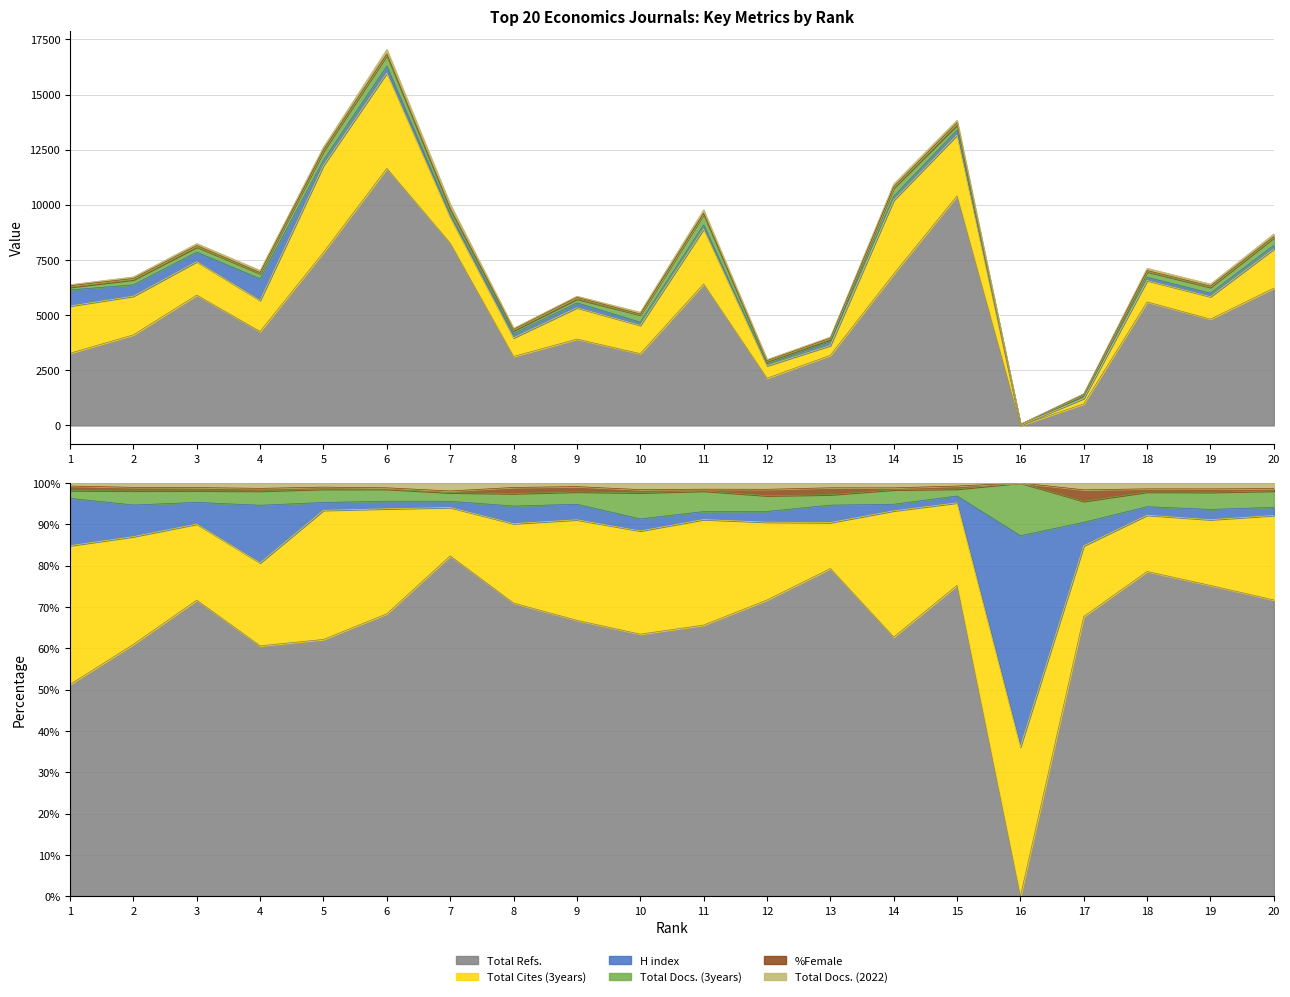

How many positive values does the %Female series have?

19